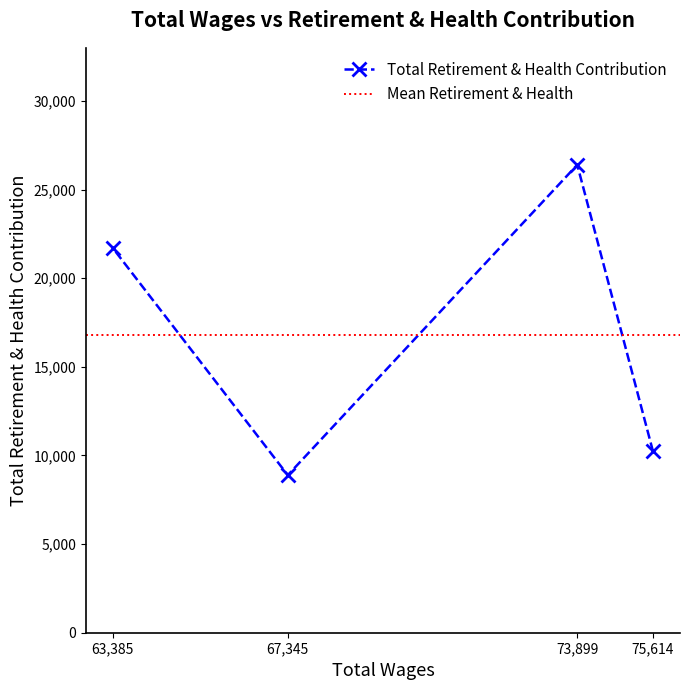

At which label does the data first exceed 21695?

73899.0